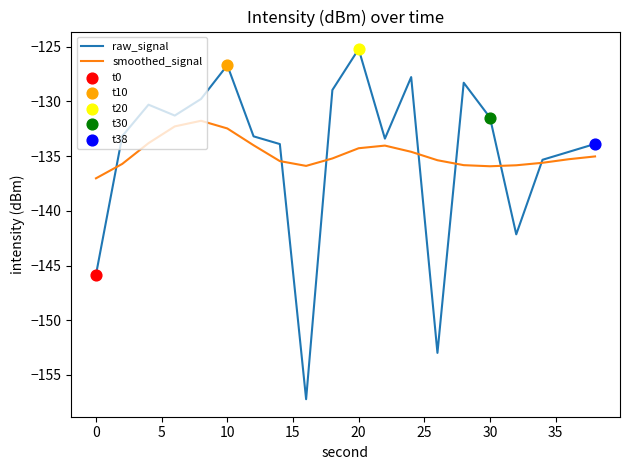

Which series has the largest range (max minus min)?

raw_signal